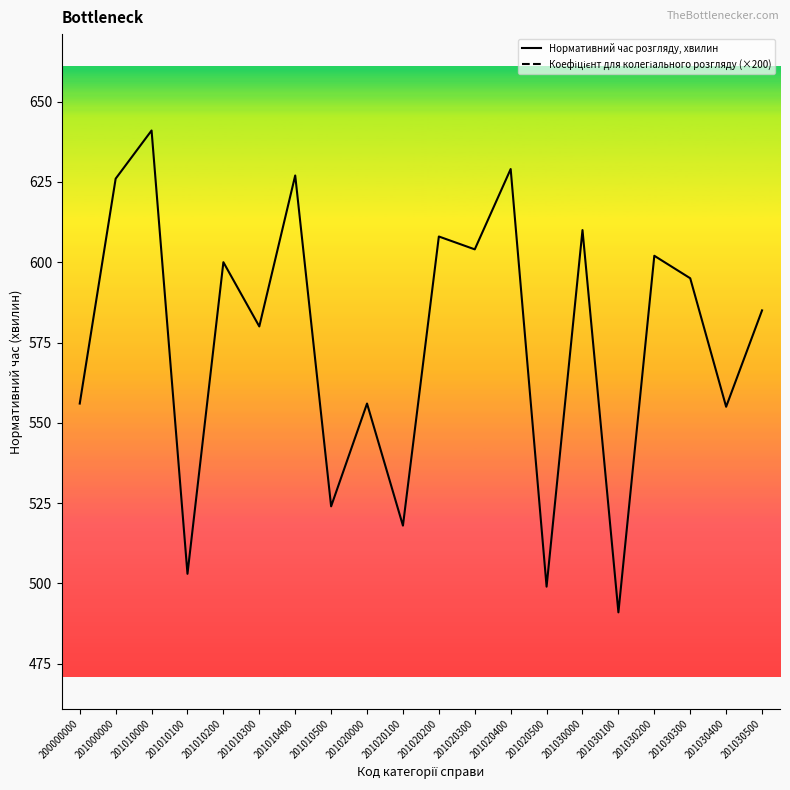

At 201010500, list the series in order from smallest to largest.

Нормативний час розгляду, хвилин, Коефіцієнт для колегіального розгляду (×200)